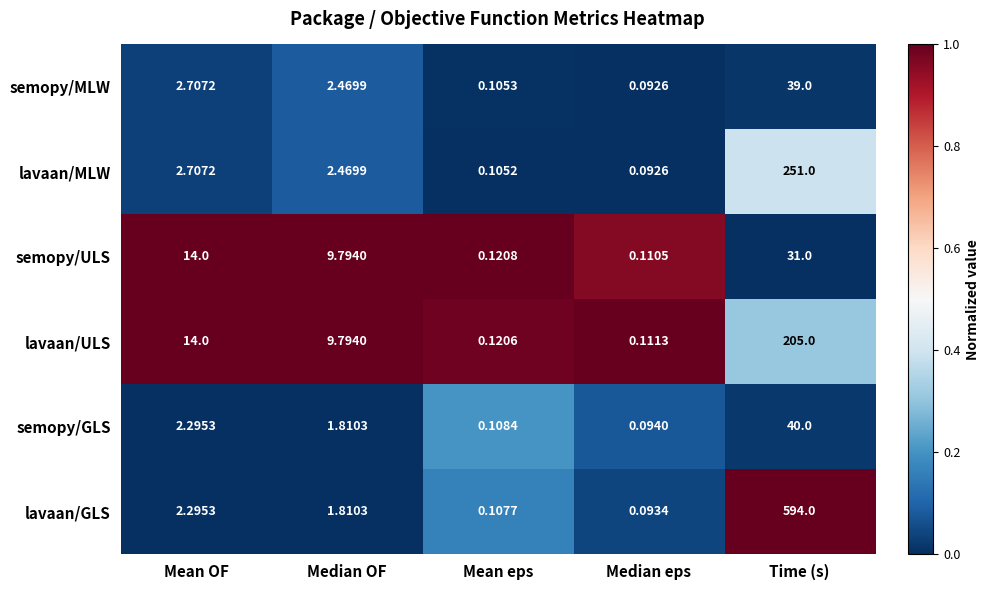

Which category has the lowest value in the semopy/GLS series?

Median eps